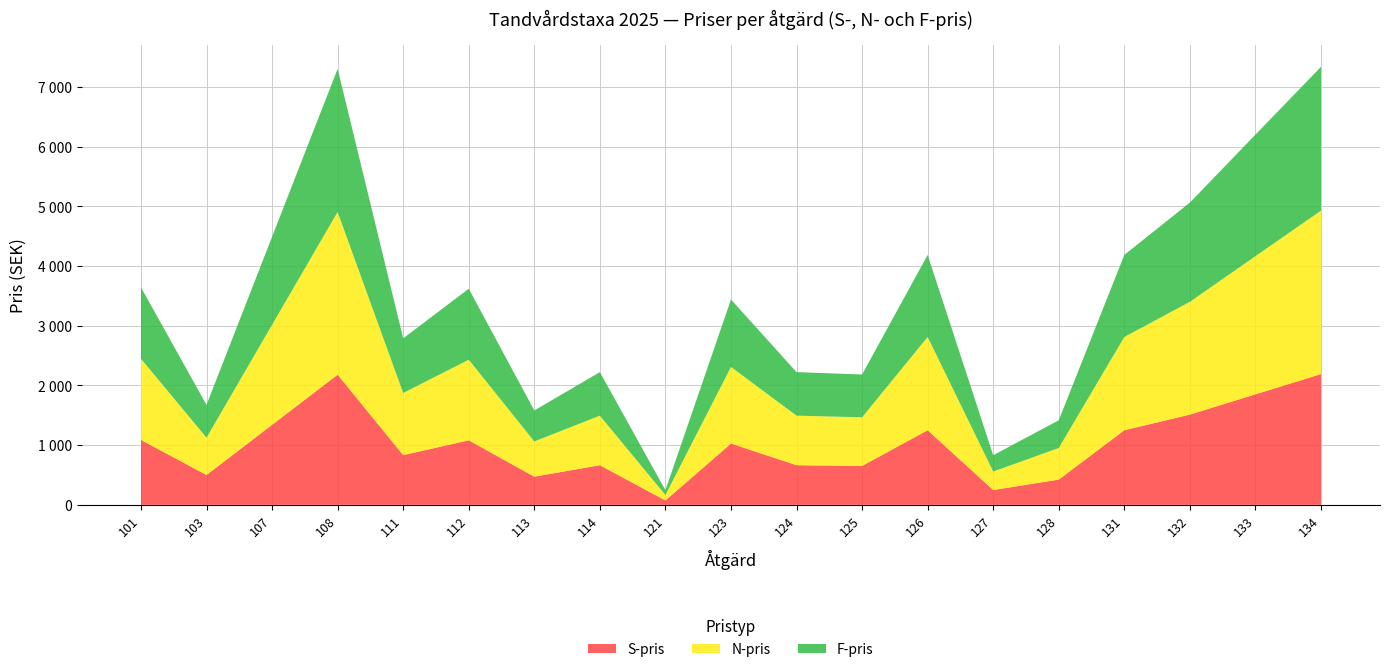

Reading left to right, extract all data points from this chart.

S-pris: 101=1088	103=500	107=1341	108=2181	111=833	112=1081	113=472	114=664	121=73	123=1027	124=664	125=652	126=1250	127=248	128=423	131=1250	132=1512	133=1852	134=2191
N-pris: 101=1360	103=625	107=1676	108=2726	111=1041	112=1351	113=590	114=830	121=91	123=1284	124=830	125=815	126=1563	127=310	128=529	131=1563	132=1890	133=2315	134=2739
F-pris: 101=1197	103=550	107=1475	108=2399	111=916	112=1189	113=519	114=730	121=81	123=1130	124=730	125=717	126=1375	127=273	128=465	131=1375	132=1663	133=2037	134=2410